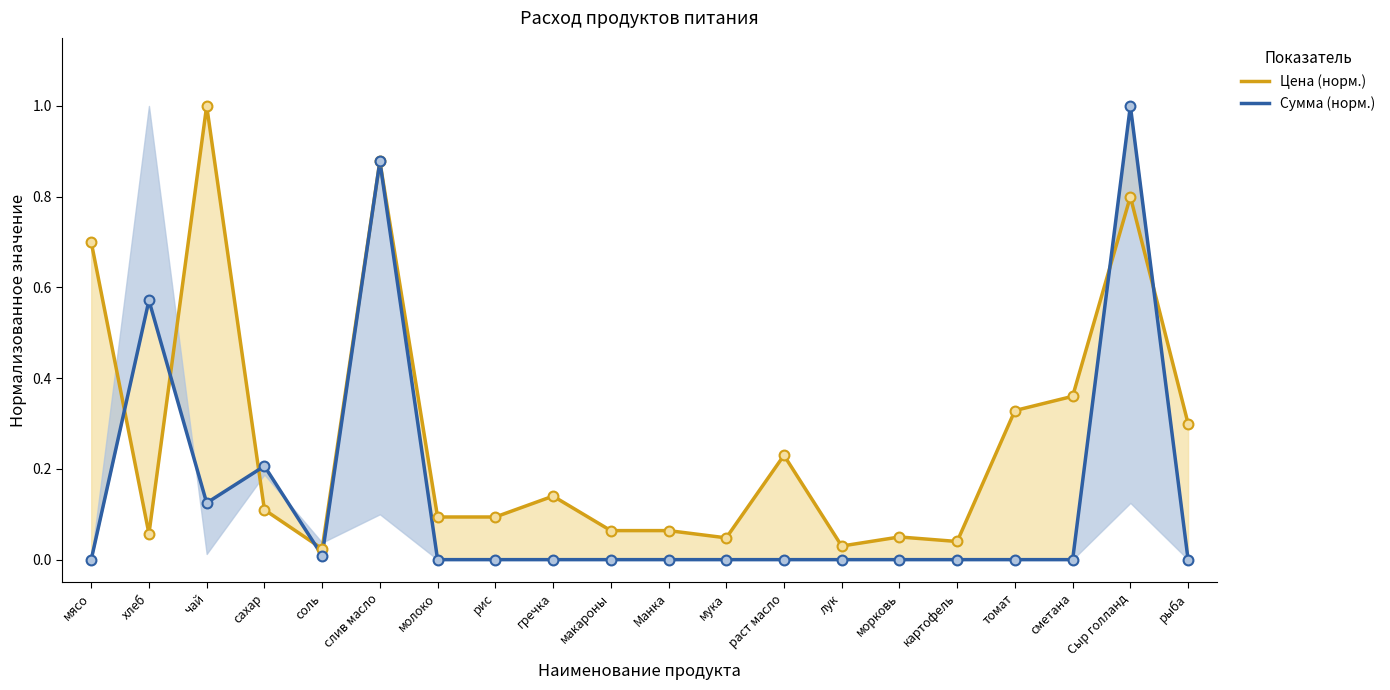

What are all the series names shown in the legend?

Цена (норм.), Сумма (норм.)